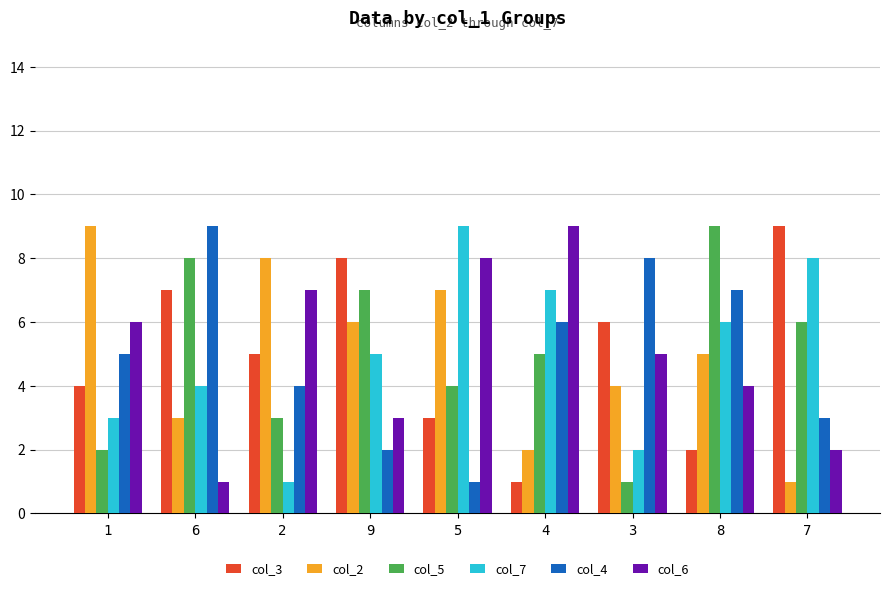

How many groups of bars are there?

9